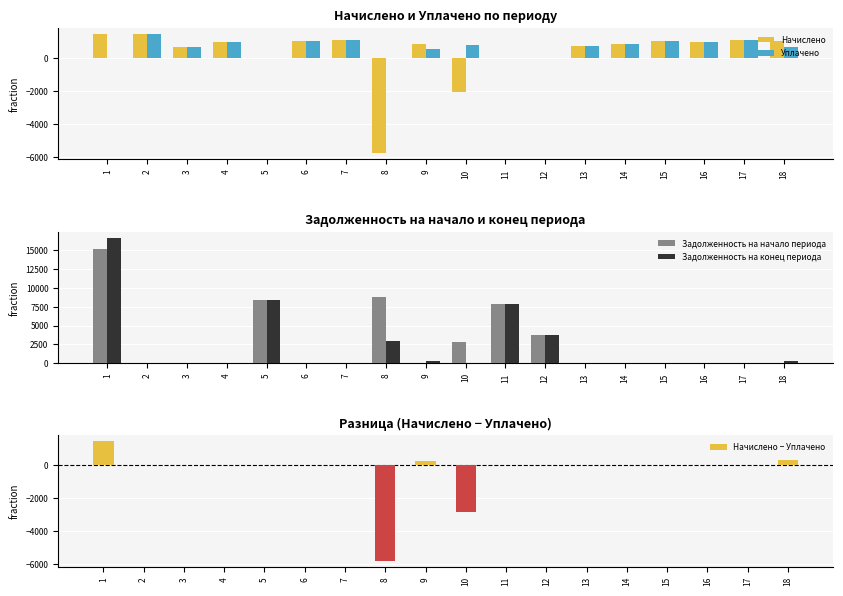

What is the maximum value for Начислено − Уплачено?

1445.5